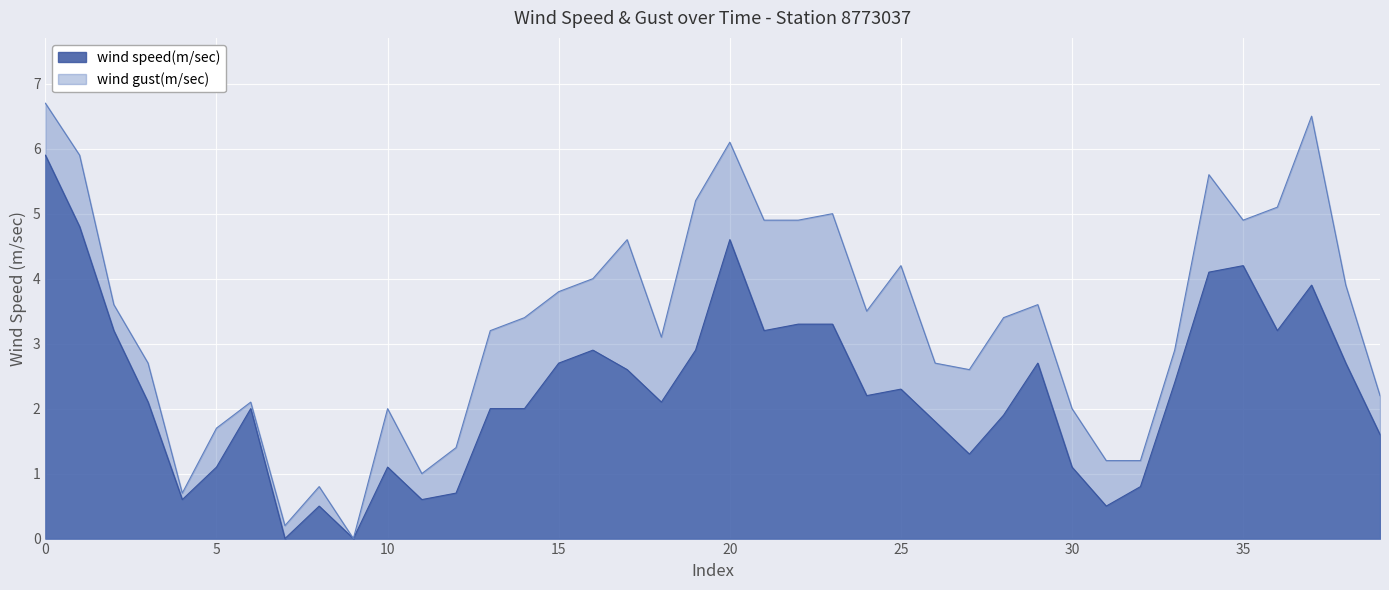

What is the sum of the values at 27 and 38?

4.0